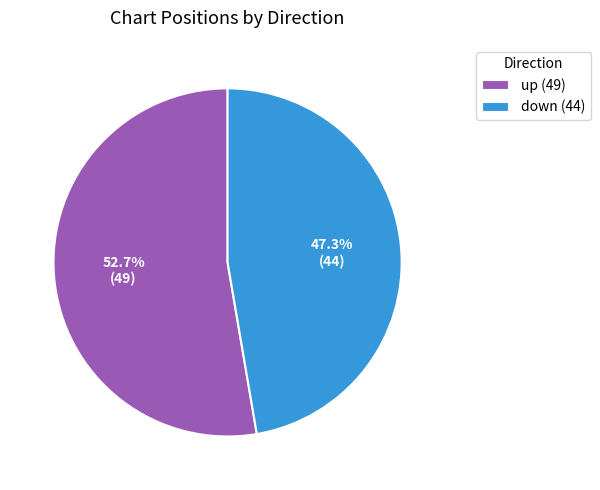

Which has a higher value, down (44) or up (49)?

up (49)